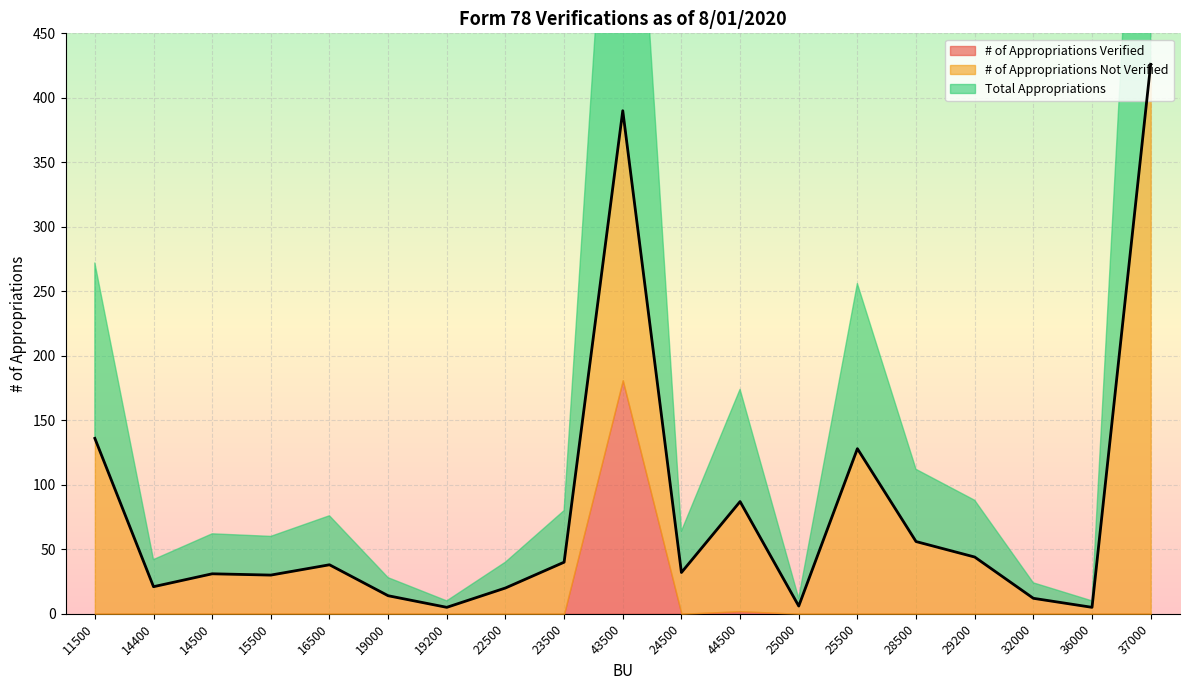

In # of Appropriations Verified, how many points are higher than both neighbors (excluding endpoints)?

2